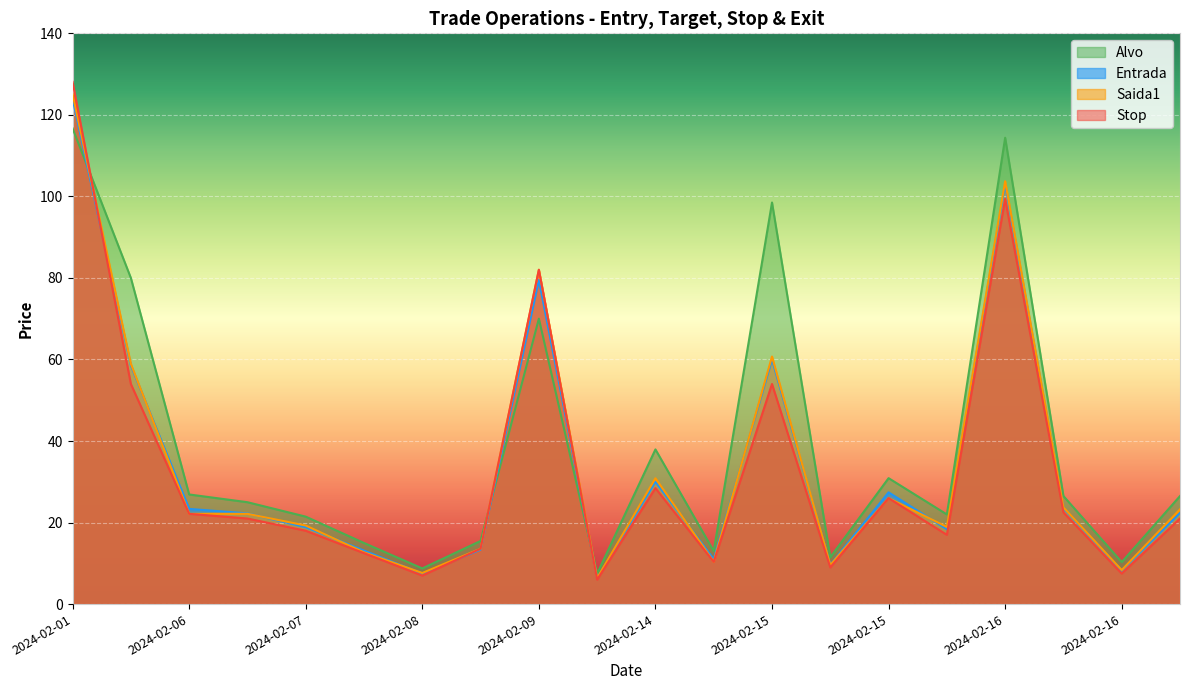

Does the chart display data point markers on the line(s)?

No